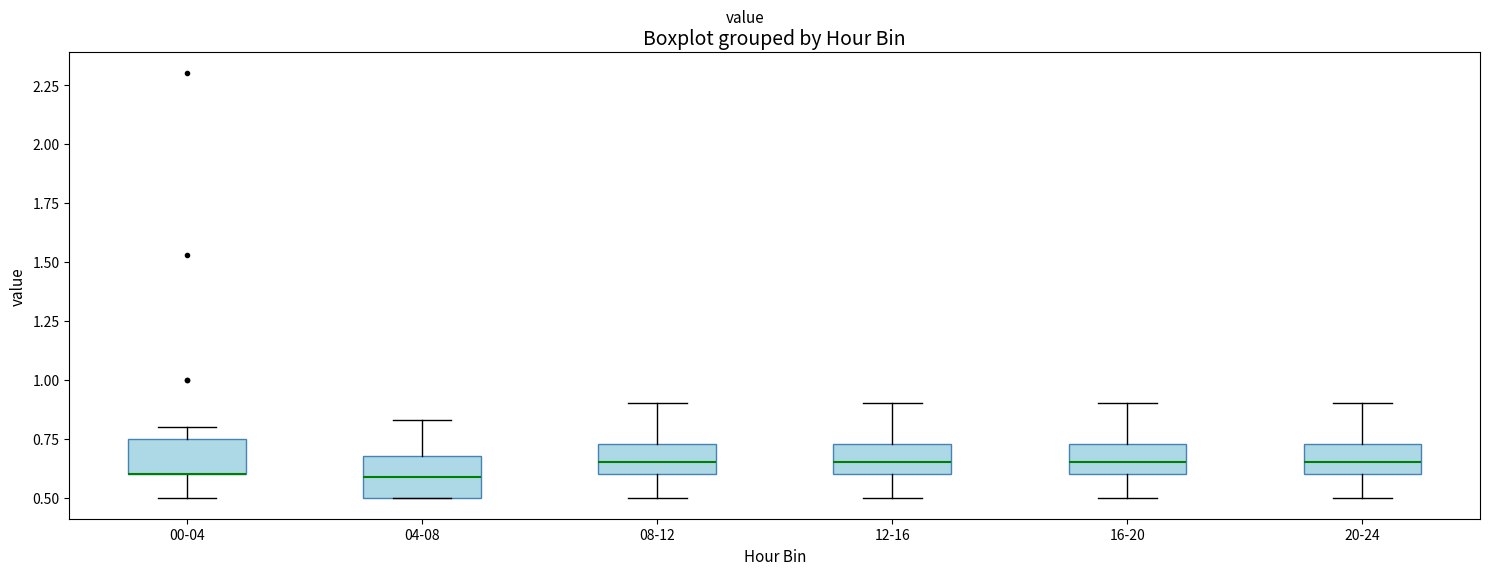

Reading left to right, read every box against the y-axis: the position of its median line, the range the box covers, and the ends of its whiskers. The values are not printed on the chart, so give them approximately, as read against the axis.

00-04: median 0.60 (drawn on the box's lower edge), box 0.60 to 0.75, whiskers 0.50 to 0.80
04-08: median 0.60, box 0.50 to 0.70, whiskers 0.50 to 0.85
08-12: median 0.65, box 0.60 to 0.75, whiskers 0.50 to 0.90
12-16: median 0.65, box 0.60 to 0.75, whiskers 0.50 to 0.90
16-20: median 0.65, box 0.60 to 0.75, whiskers 0.50 to 0.90
20-24: median 0.65, box 0.60 to 0.75, whiskers 0.50 to 0.90